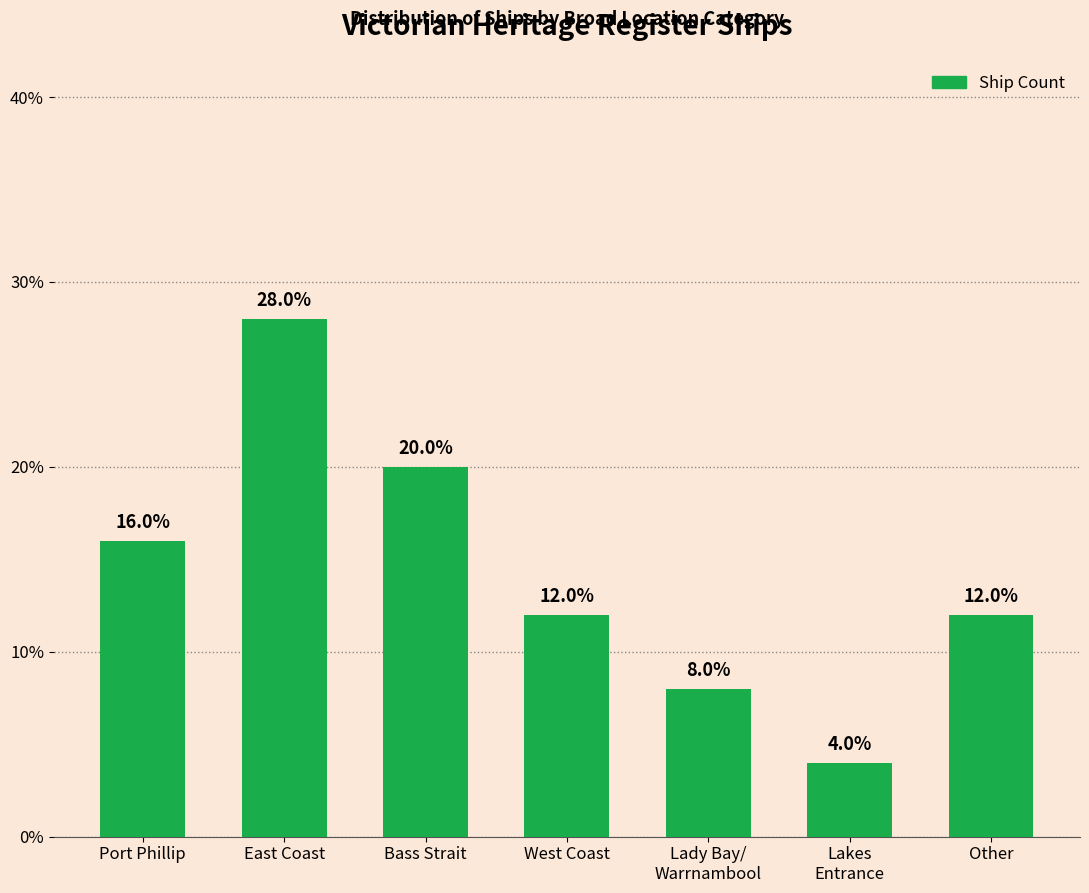

How many bars are there in total?

7